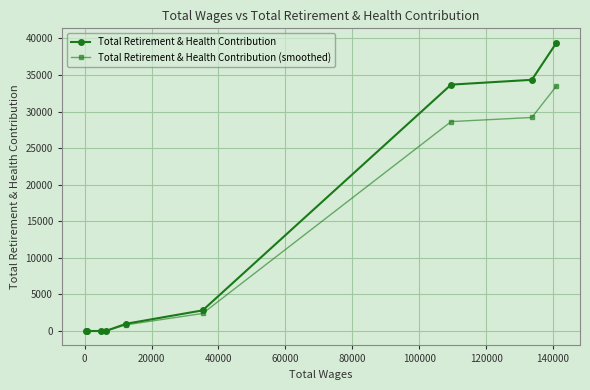

Which series has the largest total across all categories?

Total Retirement & Health Contribution